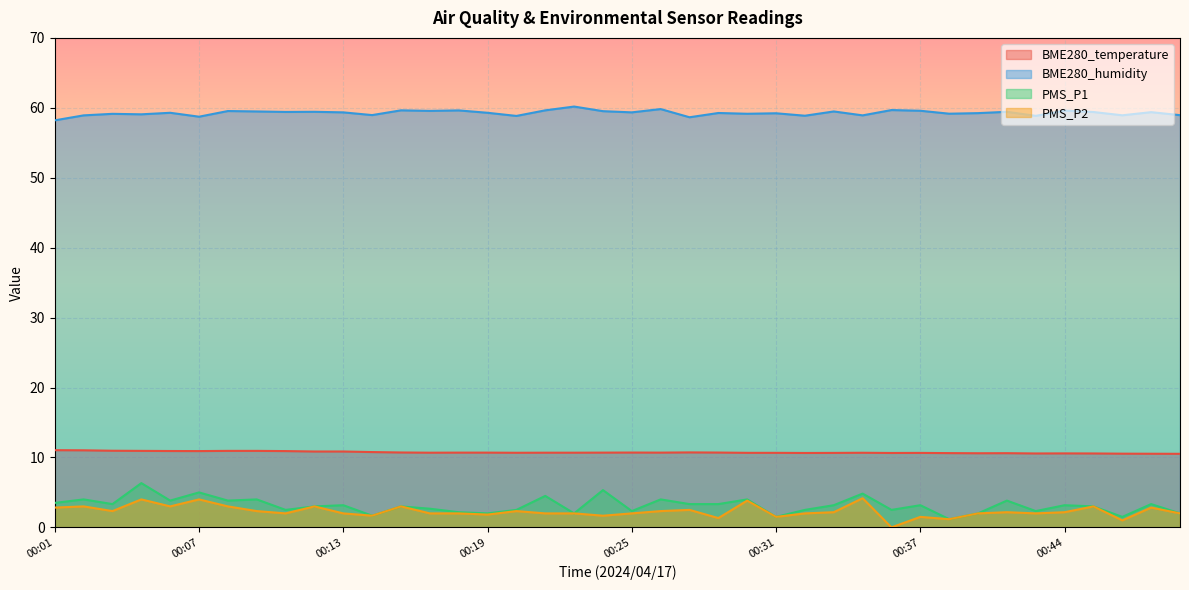

The value of BME280_temperature at 00:08 is 10.9. True or false?

True